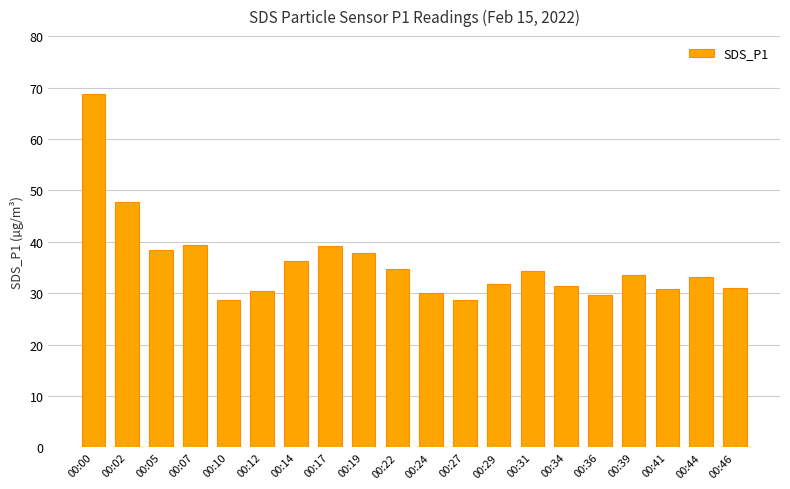

The value at 00:39 is 49.8. True or false?

False